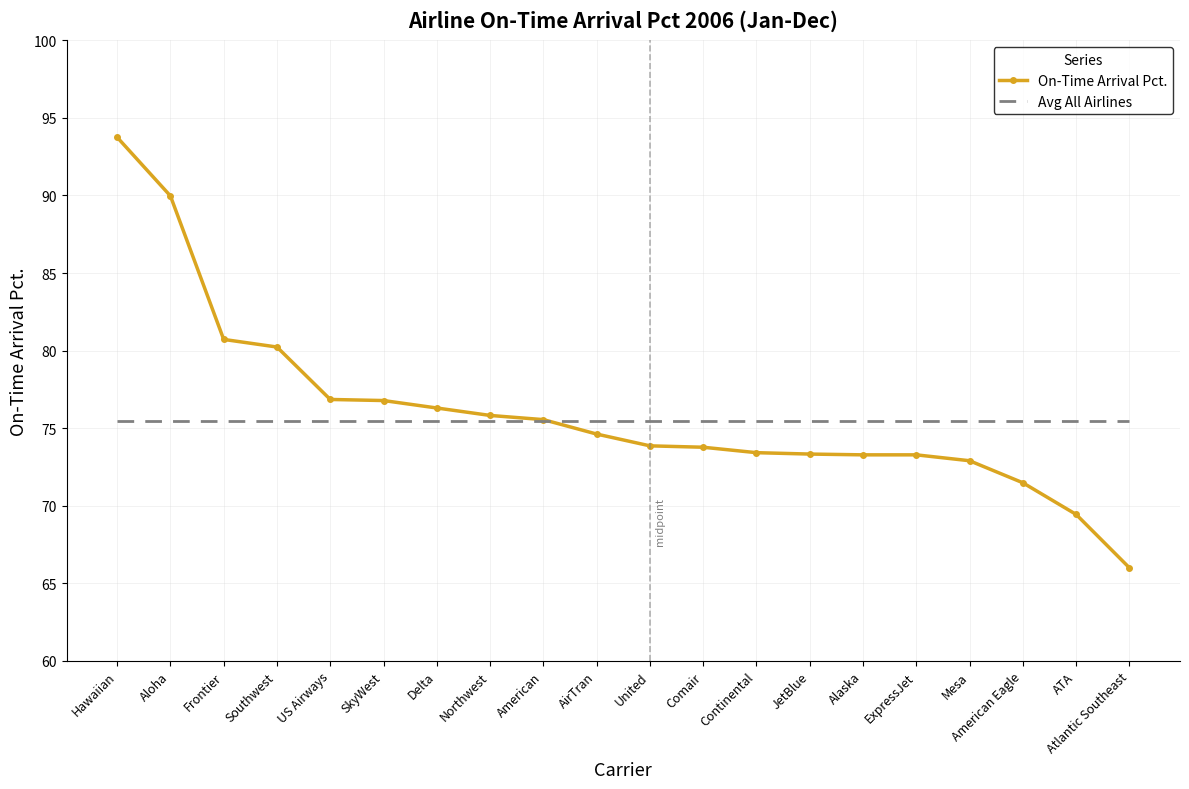

What is the minimum value shown in the chart?

66.0